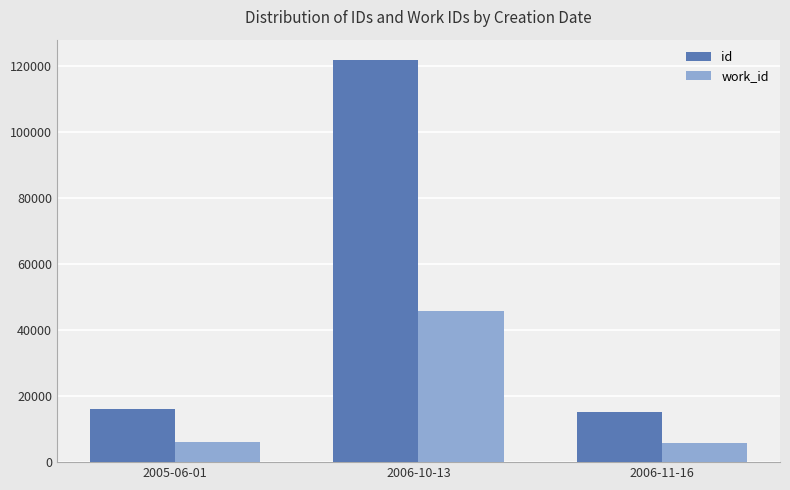

Rank the series by their maximum value, from lowest to highest.

work_id, id